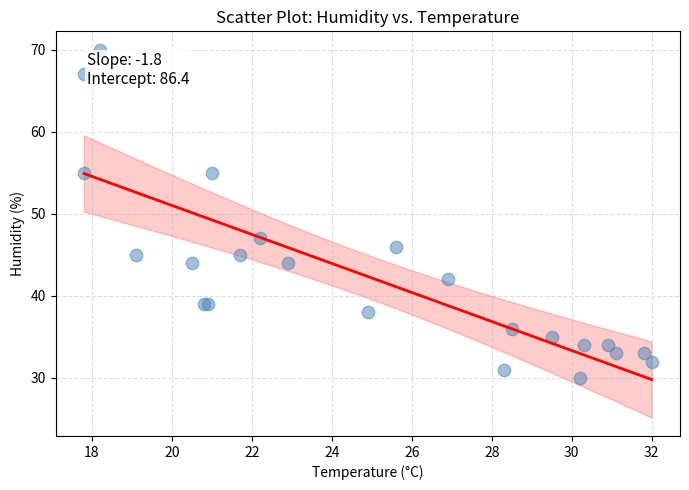

What Y value in the scatter plot is closest to 50?

47